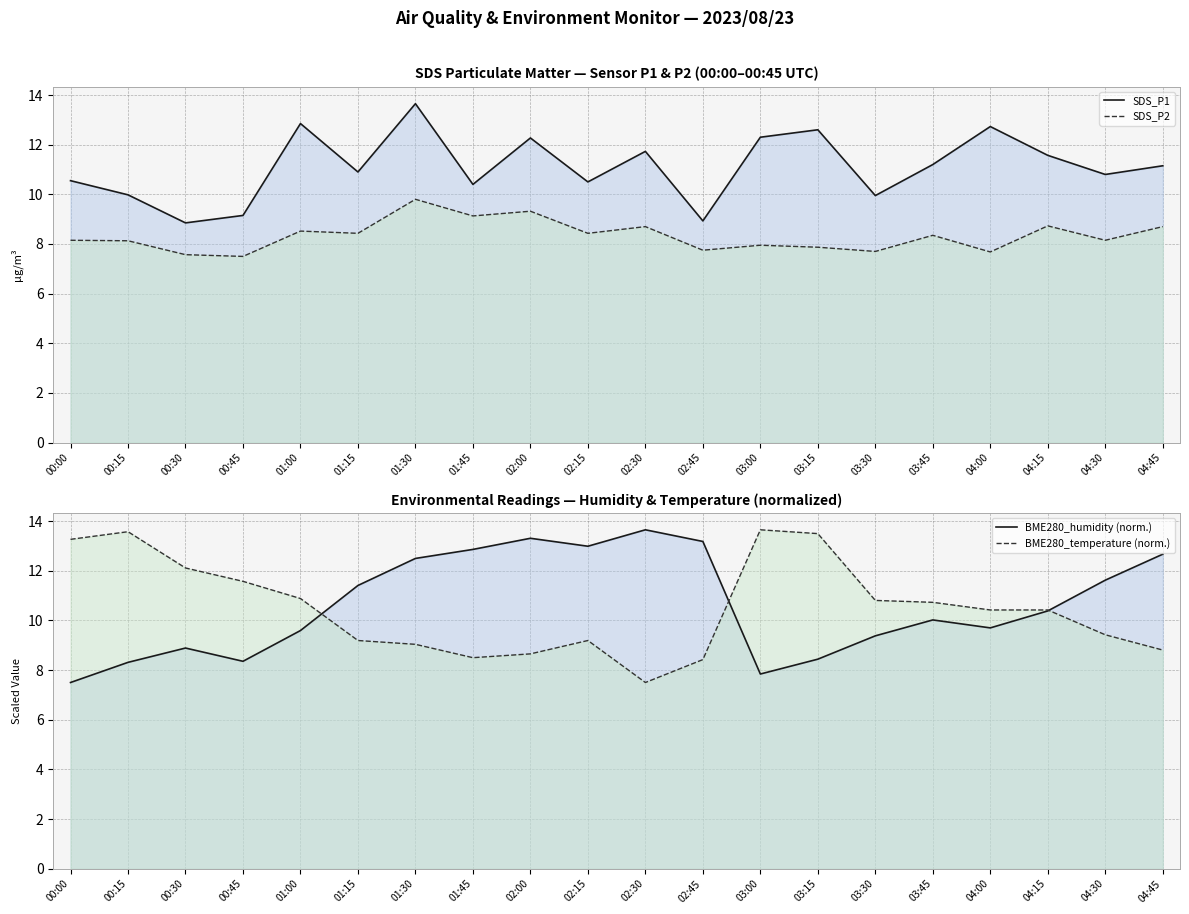

Is the value of SDS_P1 at 02:15 greater than the value of BME280_humidity (norm.) at 04:30?

No